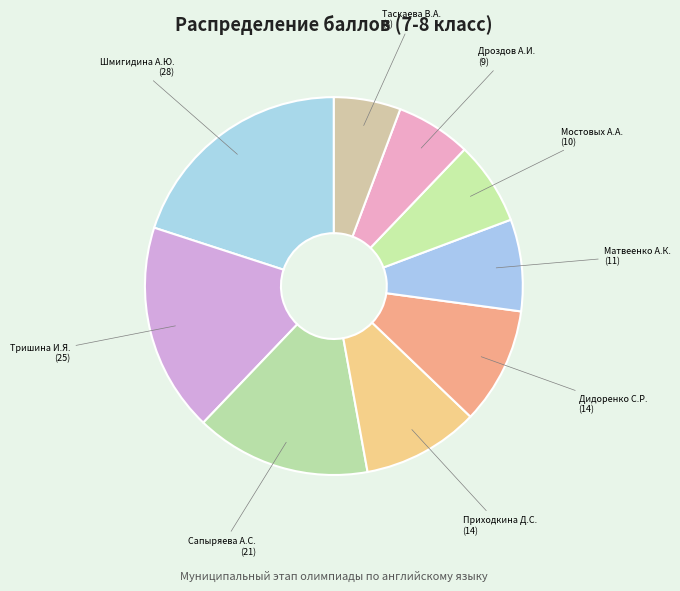

How many segments does this pie chart have?

9